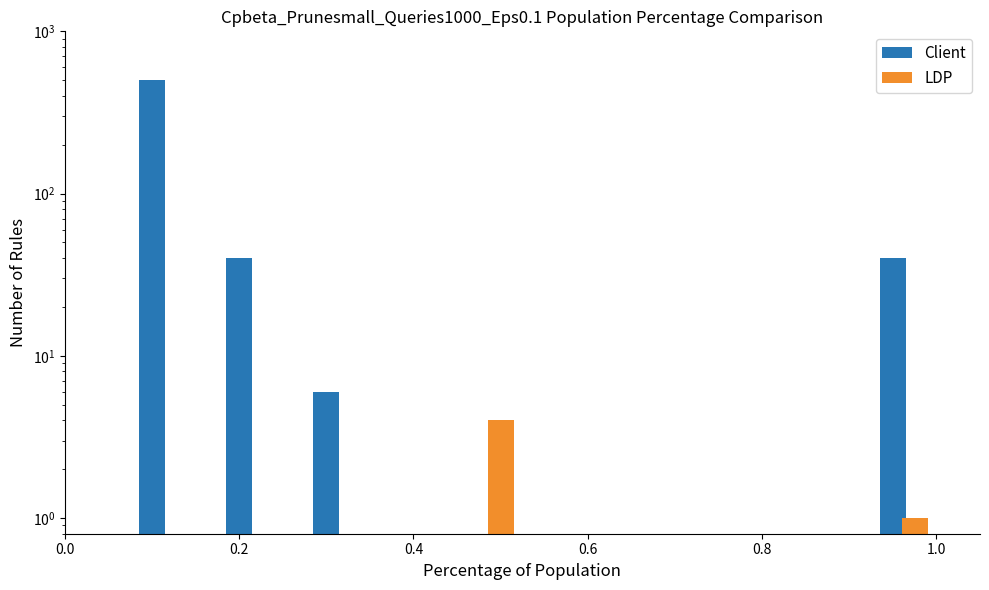

What is the maximum value shown in the chart?

500